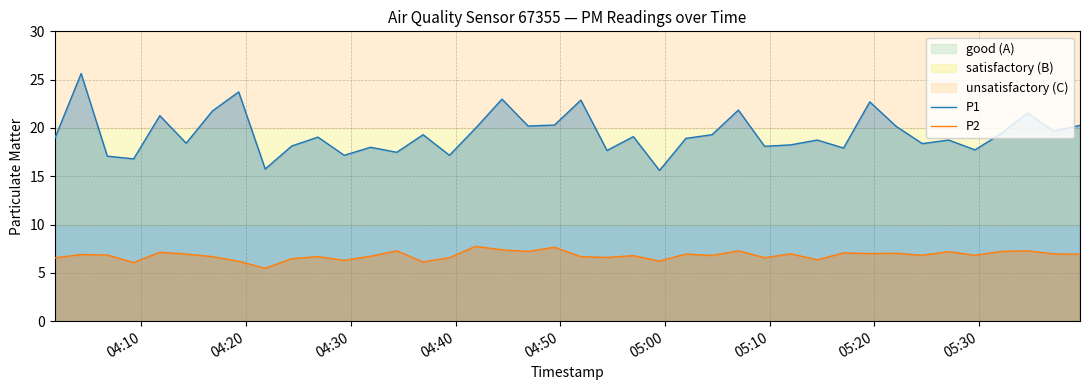

In P2, how many points are lower than both neighbors (excluding endpoints)?

13